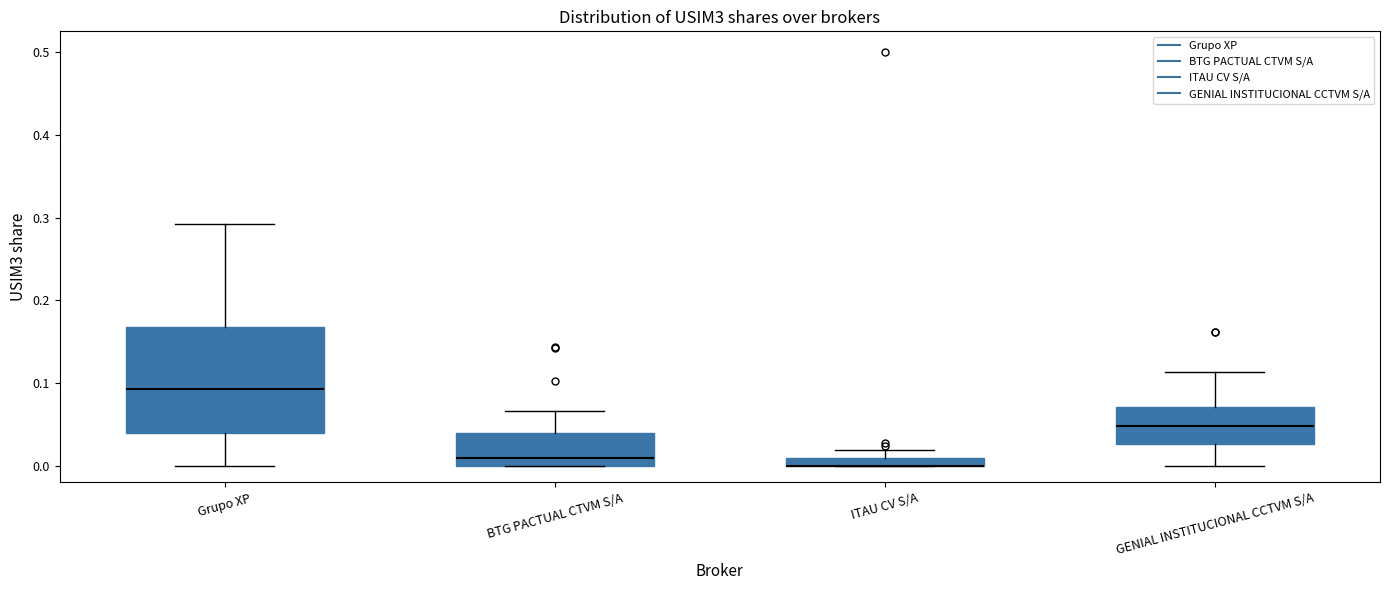

Which box is the tallest, from its lower edge to its upper edge?

Grupo XP